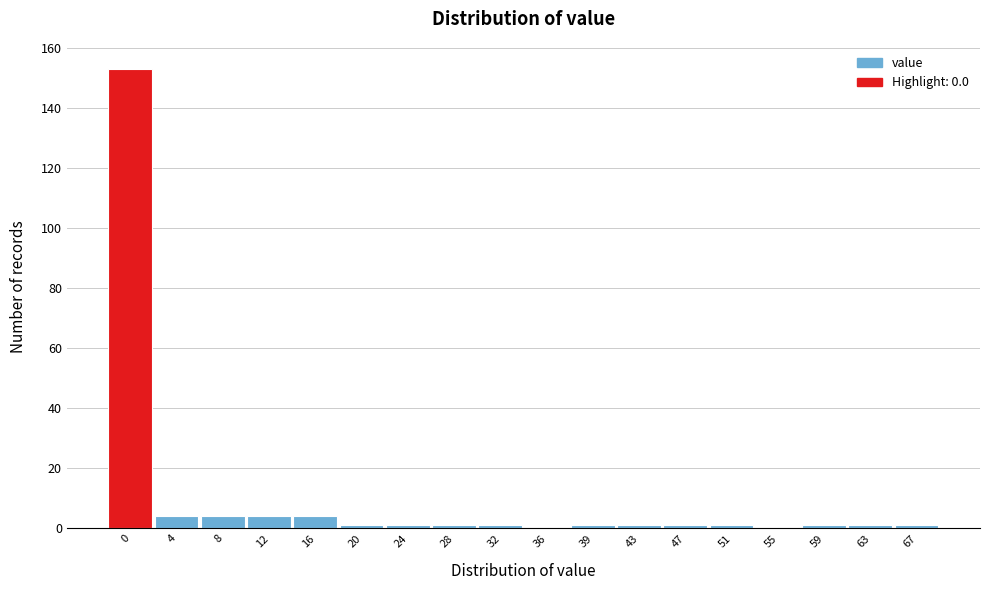

Reading right to left, extract all data points from this chart.

67=1	63=1	59=1	55=0	51=1	47=1	43=1	39=1	36=0	32=1	28=1	24=1	20=1	16=4	12=4	8=4	4=4	0=153